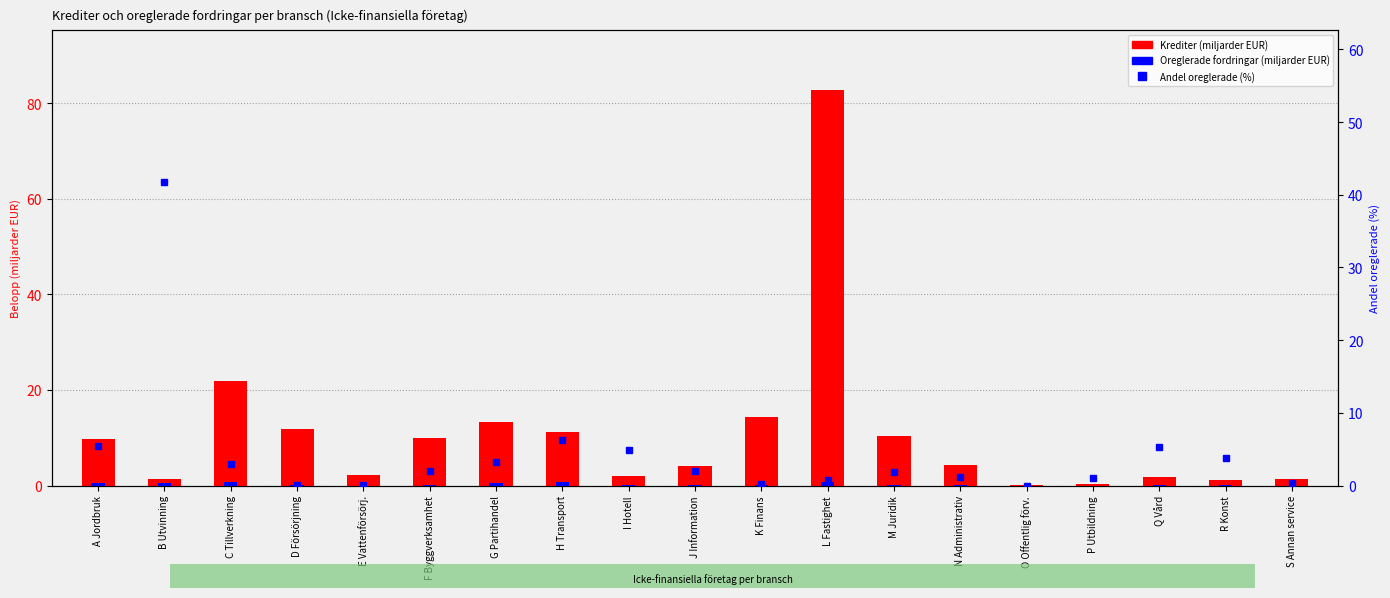

How many values in the Krediter (miljarder EUR) series are below 4?

8